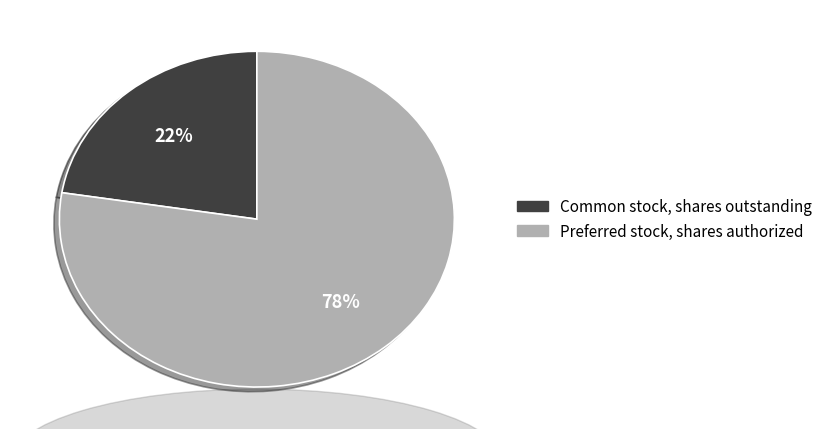

To the nearest percent, what is the average slice percentage?

50%